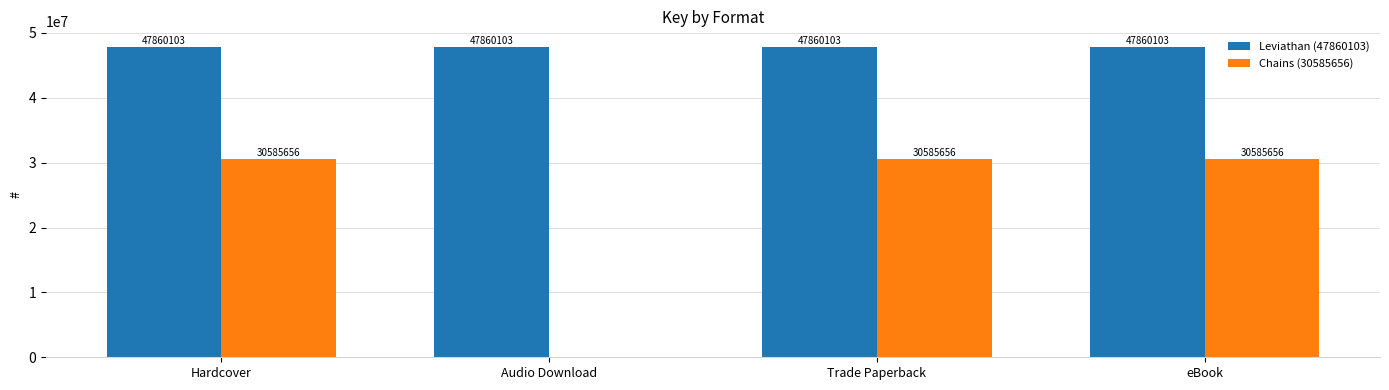

What are all the series names shown in the legend?

Leviathan (47860103), Chains (30585656)